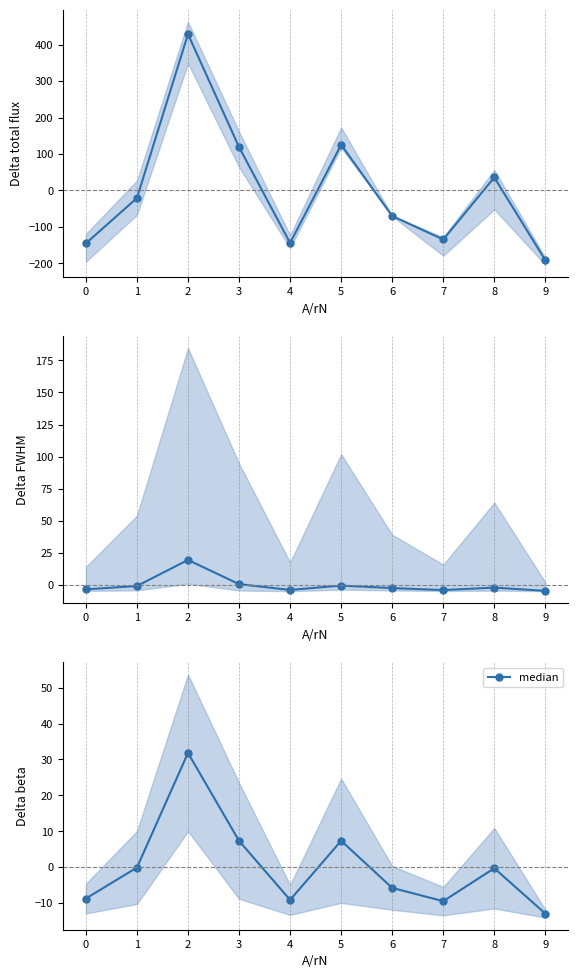

Read the value at 5.

7.3